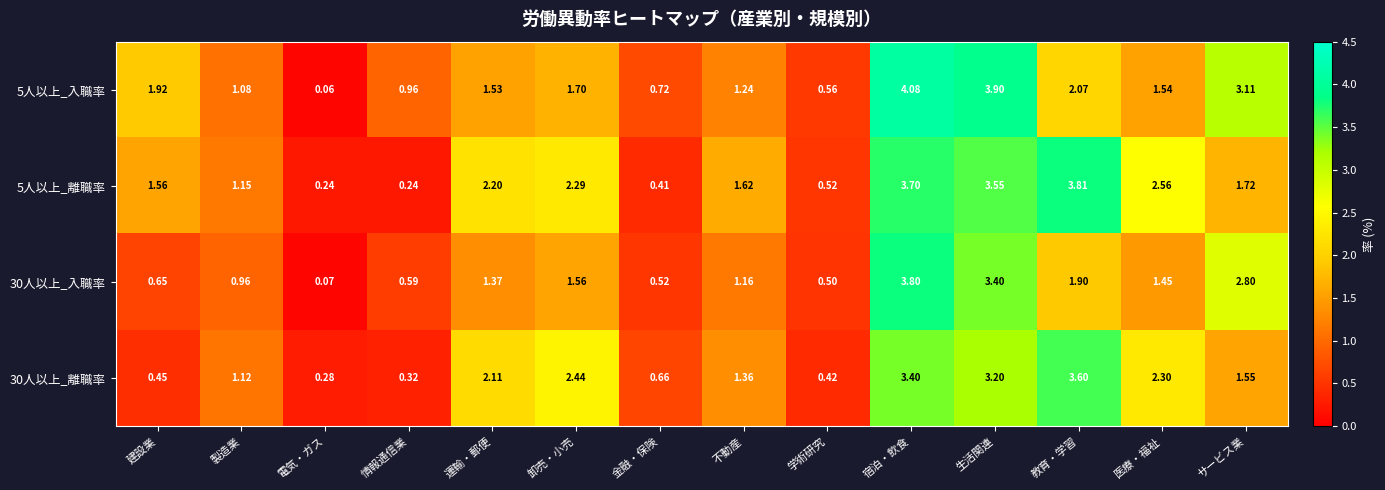

At which category is the sum across all series the highest?

宿泊・飲食